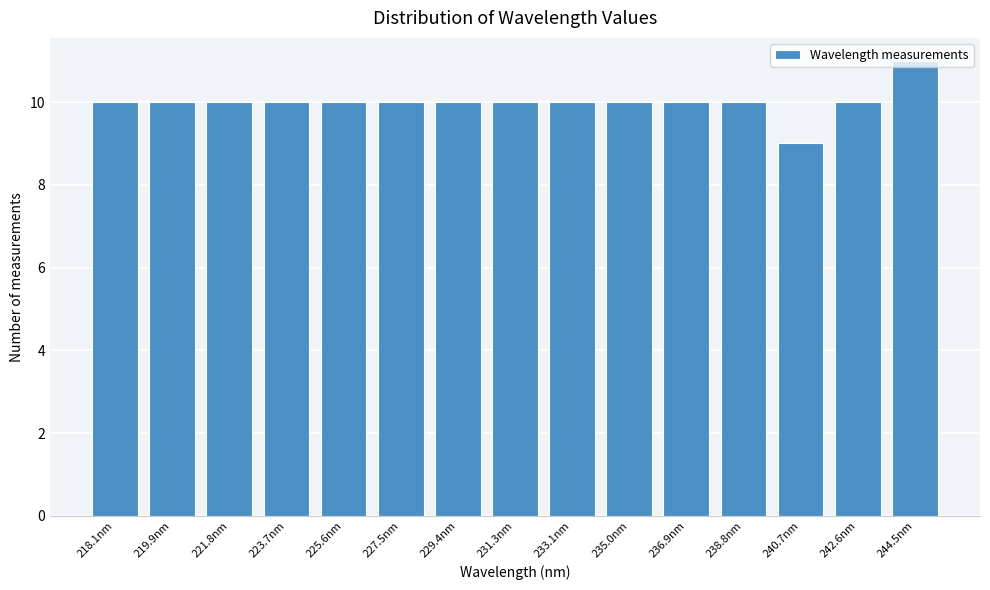

Which label corresponds to the smallest value in the chart?

240.7nm